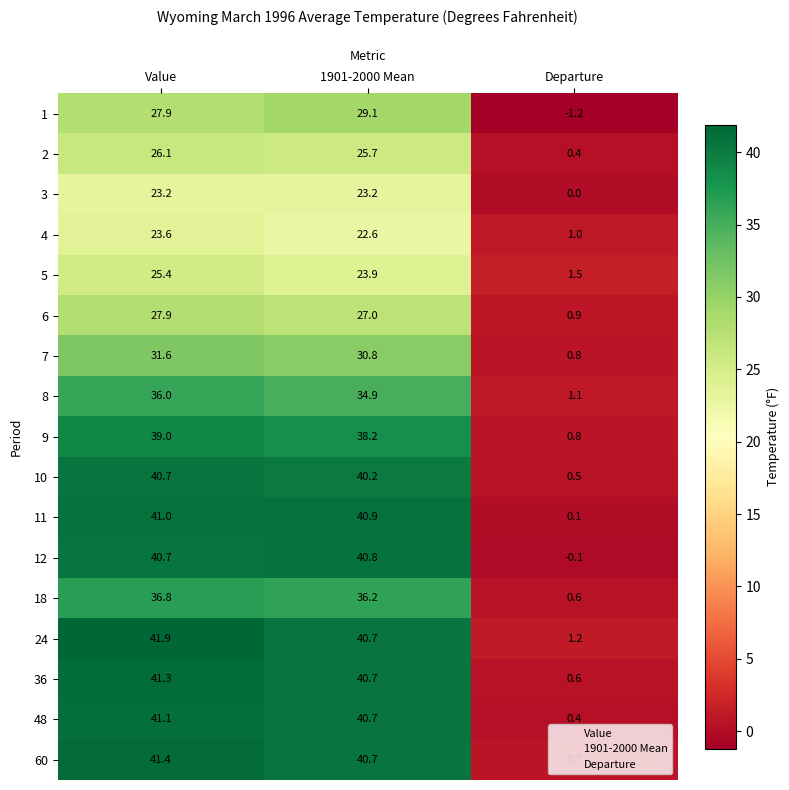

What is the greatest value displayed?

41.9